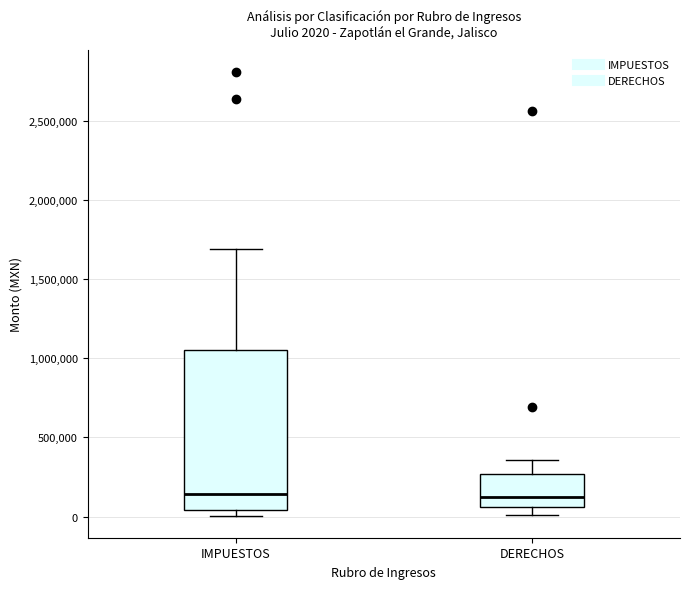

Comparing the boxes themselves (not the whiskers), which one is the tallest?

IMPUESTOS